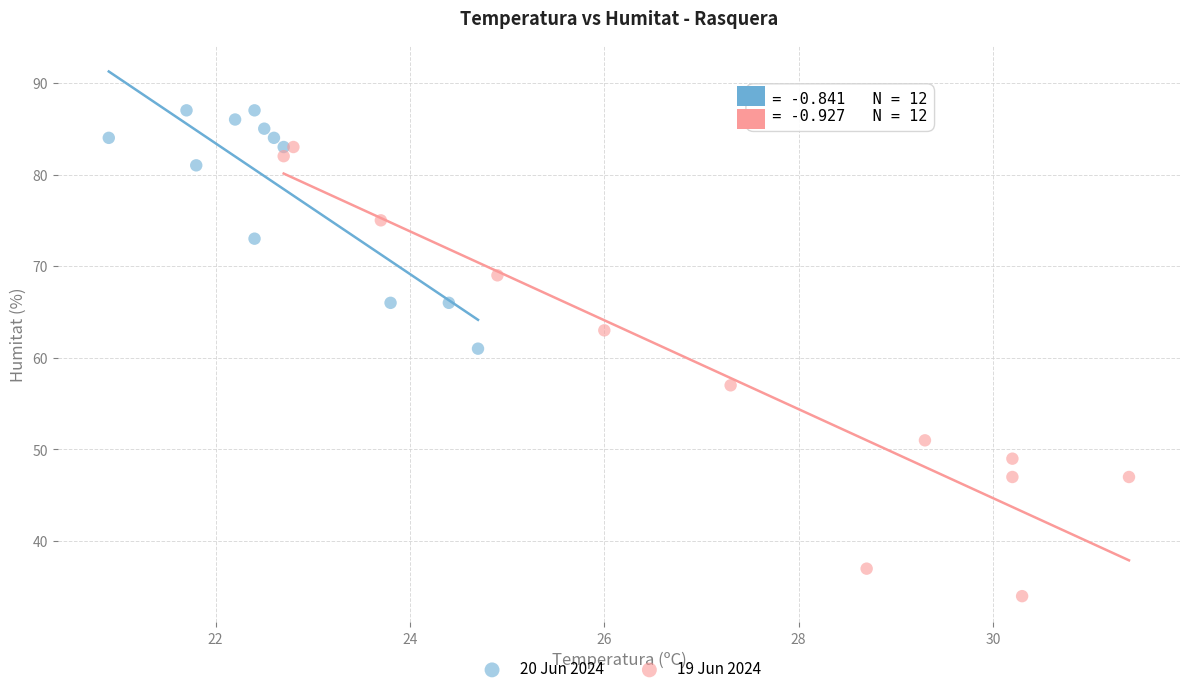

What are all the series names shown in the legend?

20 Jun 2024, 19 Jun 2024